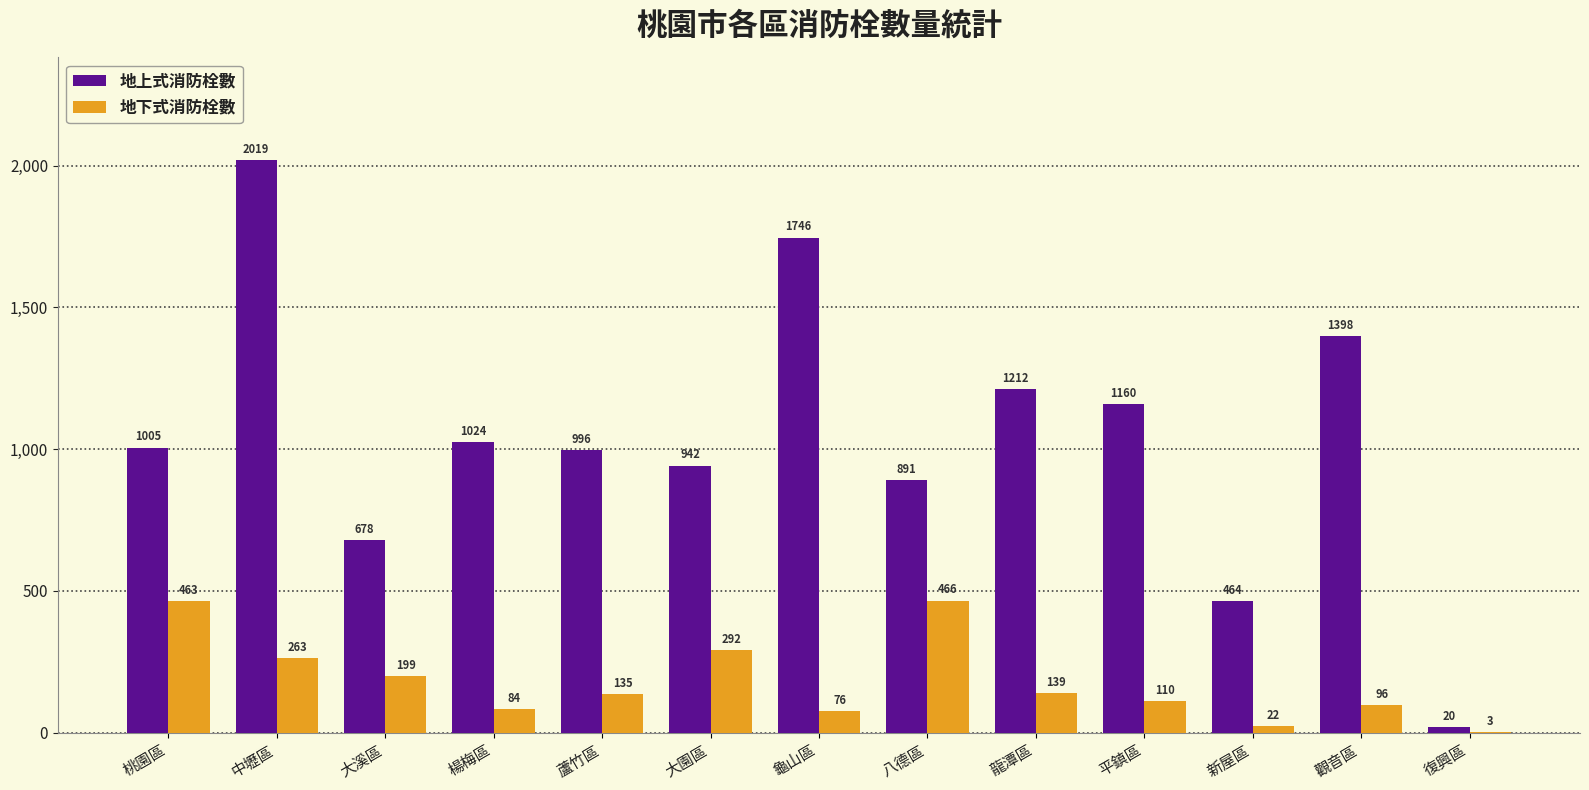

Read the 地下式消防栓數 value at 復興區.

3